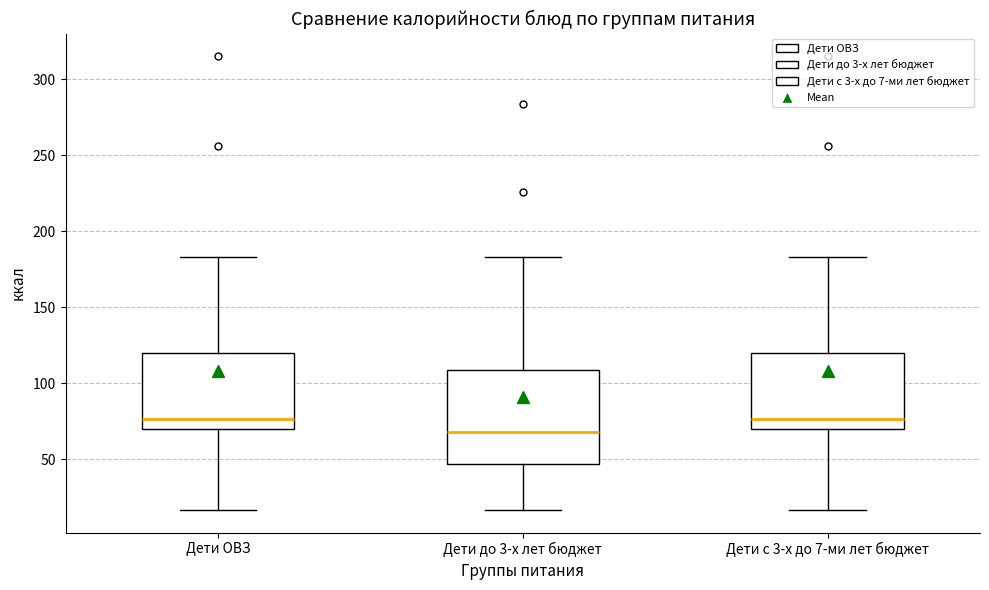

Where does the upper whisker of the box for Дети с 3-х до 7-ми лет бюджет end on the y-axis? The values are not printed on the chart, so give them approximately, as read against the axis.

185